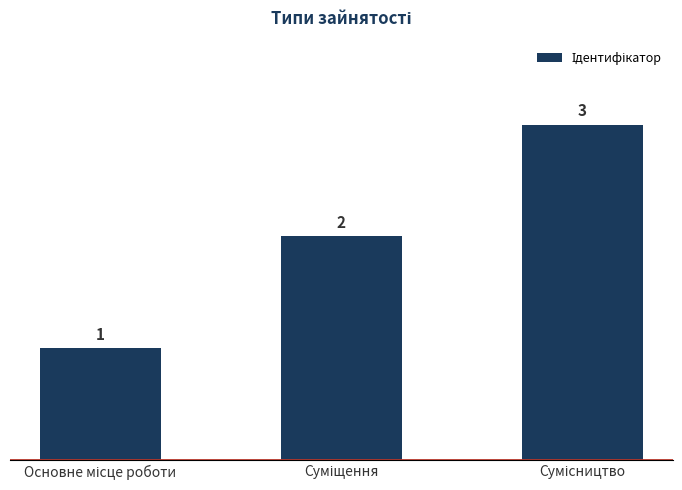

What is the value of the 2nd bar from the left?

2